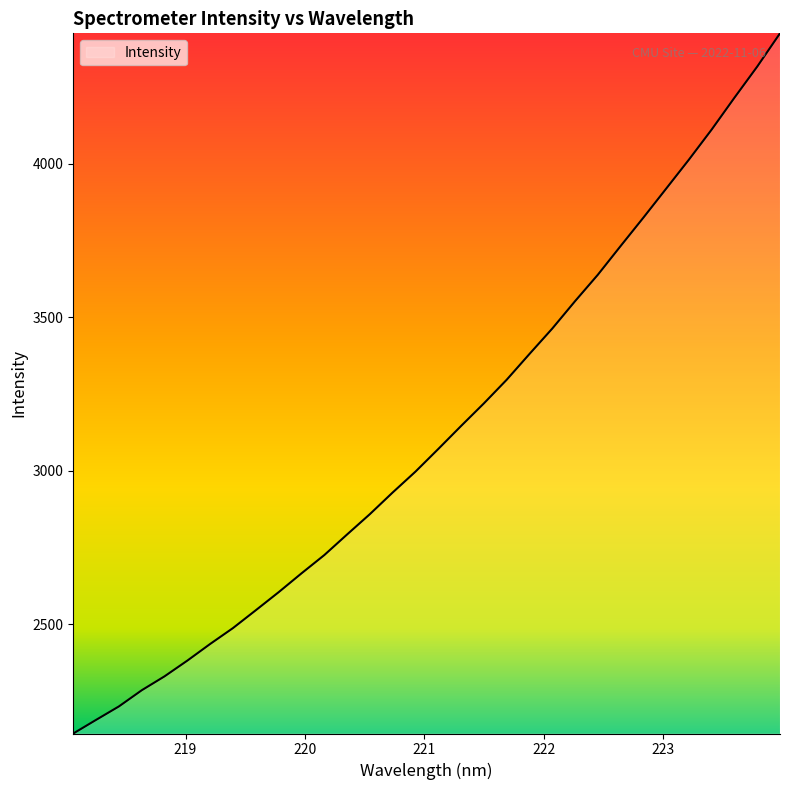

Count the number of values greater than 3070.

16